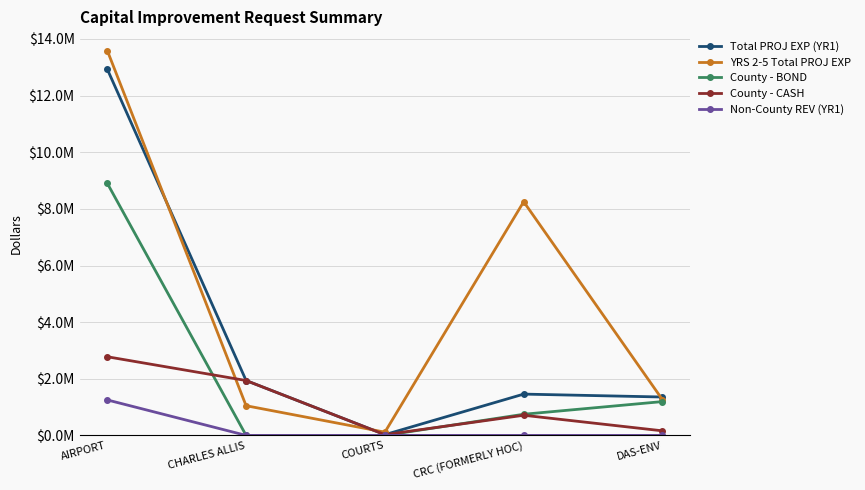

Rank the series by their average value, from lowest to highest.

Non-County REV (YR1), County - CASH, County - BOND, Total PROJ EXP (YR1), YRS 2-5 Total PROJ EXP